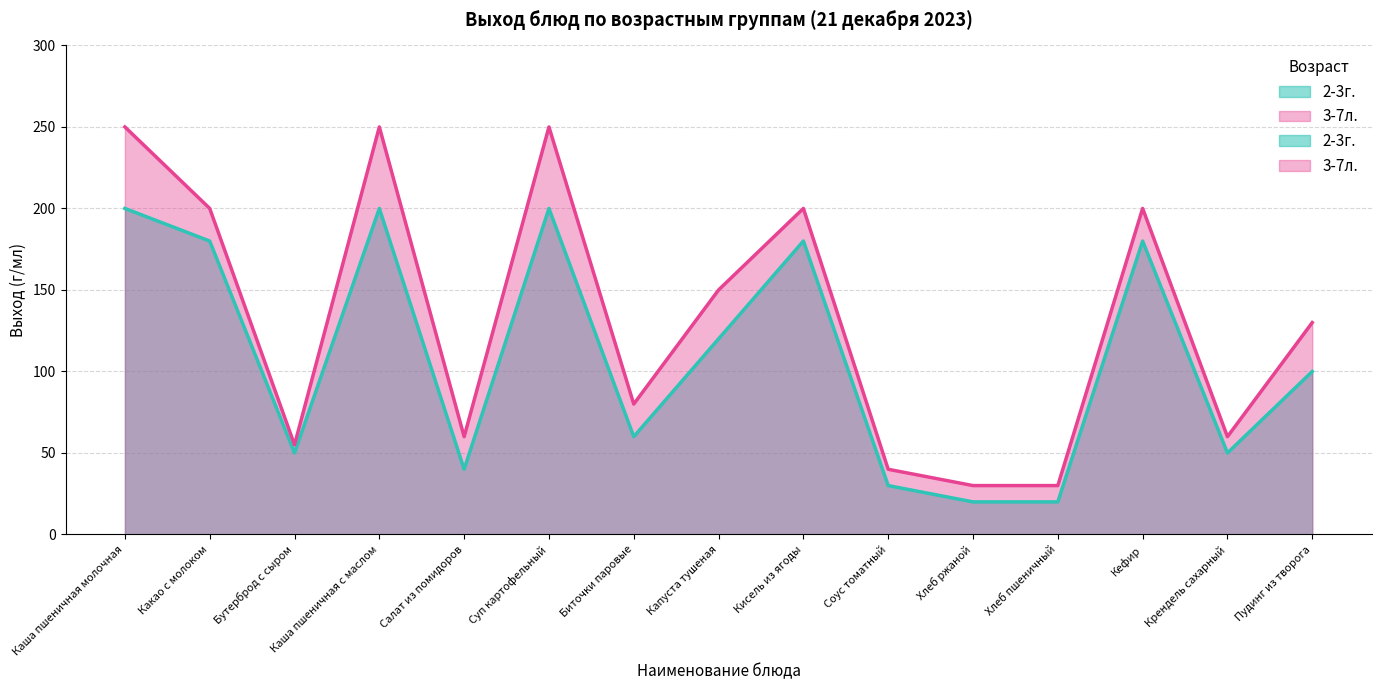

What is the label of the 15th point from the left?

Пудинг из творога